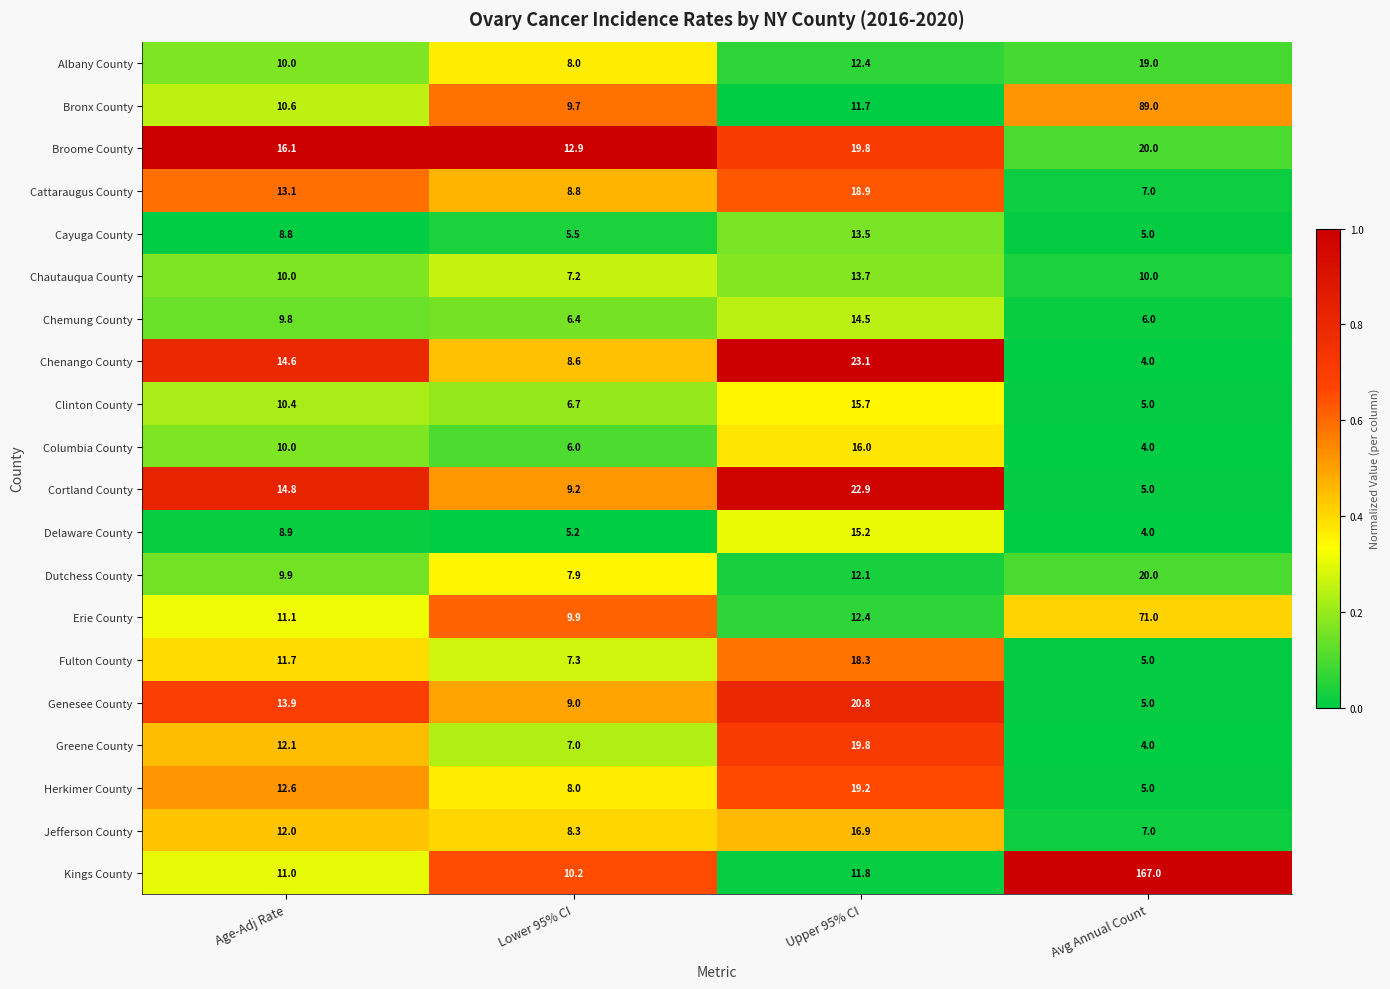

Which series has the widest spread of values?

Kings County